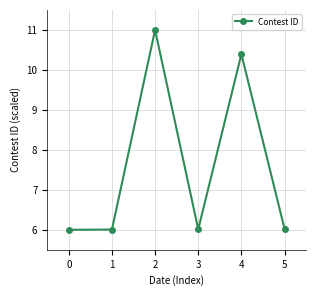

True or false: there are more than 0 points higher than both neighbors.

True